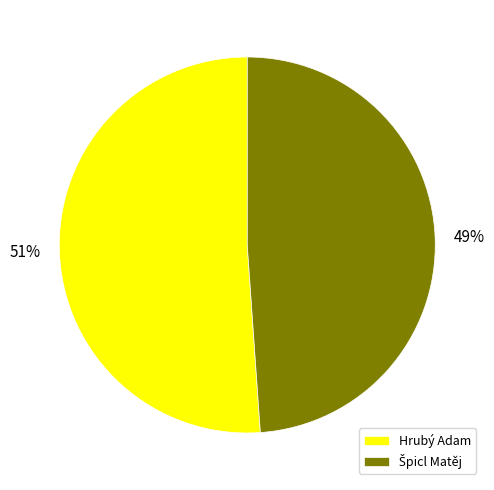

What percentage is the Hrubý Adam slice, to the nearest percent?

51%